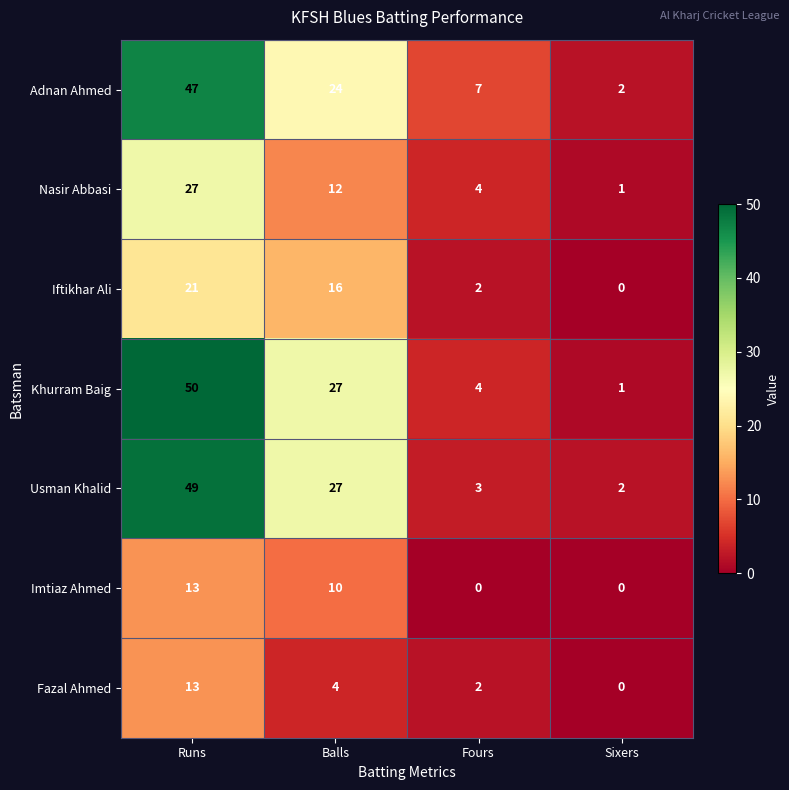

How many categories are shown in the chart?

4